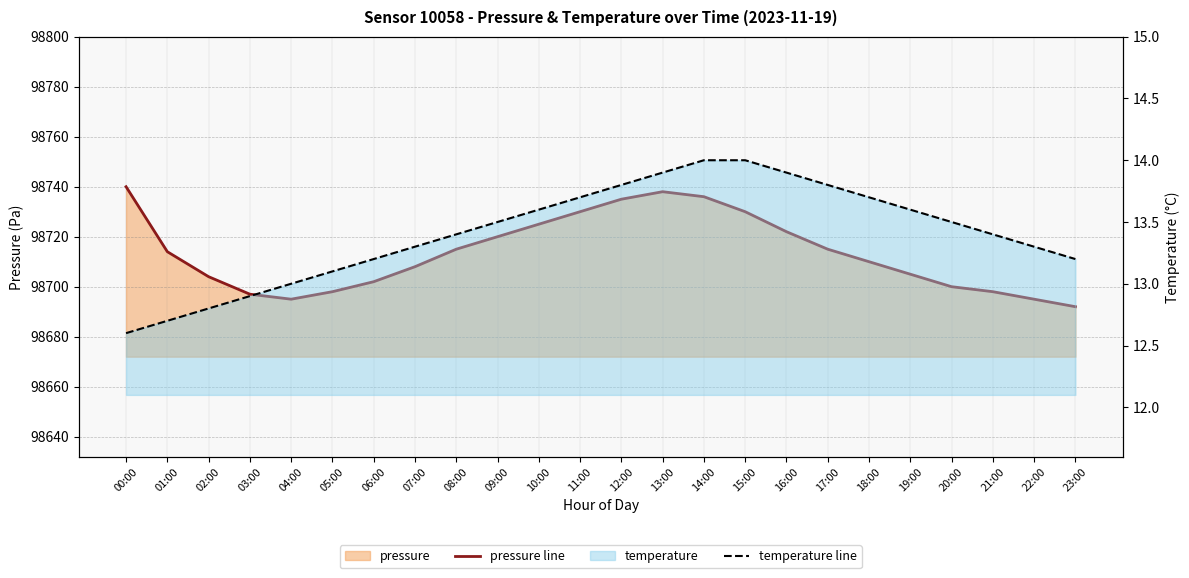

Reading left to right, list all the values displayed in this chart.

pressure line: 00:00=98740.0	01:00=98714.0	02:00=98704.0	03:00=98697.0	04:00=98695.0	05:00=98698.0	06:00=98702.0	07:00=98708.0	08:00=98715.0	09:00=98720.0	10:00=98725.0	11:00=98730.0	12:00=98735.0	13:00=98738.0	14:00=98736.0	15:00=98730.0	16:00=98722.0	17:00=98715.0	18:00=98710.0	19:00=98705.0	20:00=98700.0	21:00=98698.0	22:00=98695.0	23:00=98692.0
temperature line: 00:00=12.6	01:00=12.7	02:00=12.8	03:00=12.9	04:00=13.0	05:00=13.1	06:00=13.2	07:00=13.3	08:00=13.4	09:00=13.5	10:00=13.6	11:00=13.7	12:00=13.8	13:00=13.9	14:00=14.0	15:00=14.0	16:00=13.9	17:00=13.8	18:00=13.7	19:00=13.6	20:00=13.5	21:00=13.4	22:00=13.3	23:00=13.2